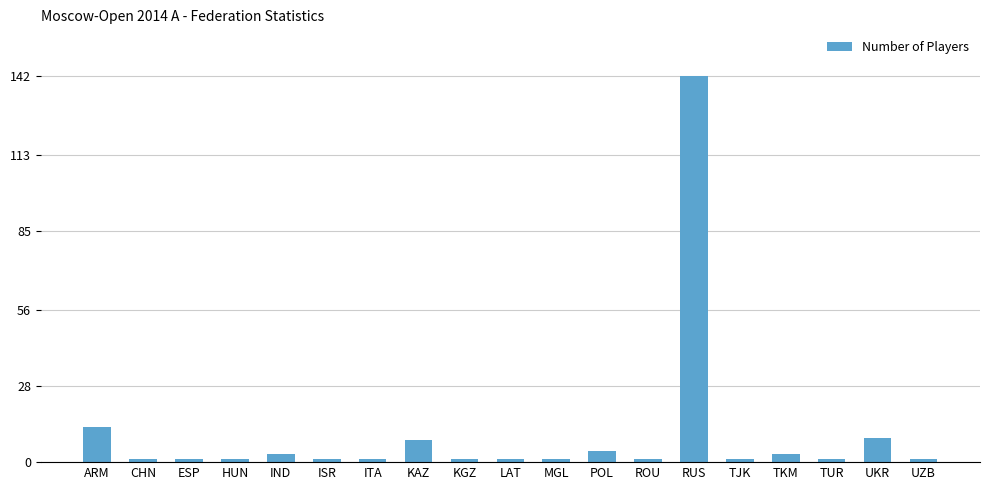

Count the number of categories in the chart.

19